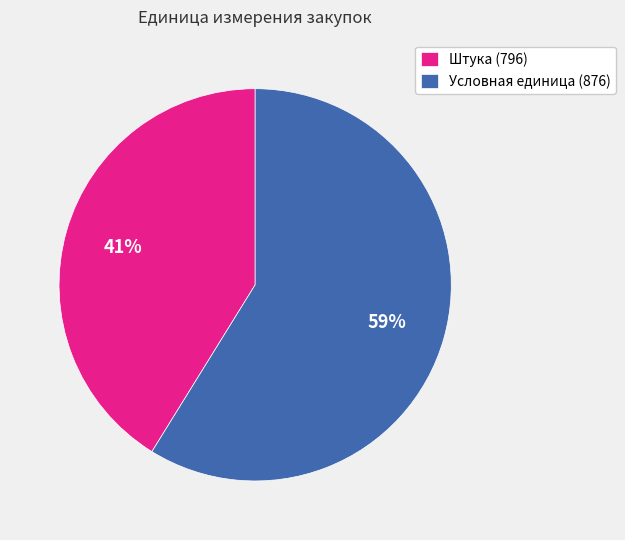

Is there a majority slice in this chart?

Yes